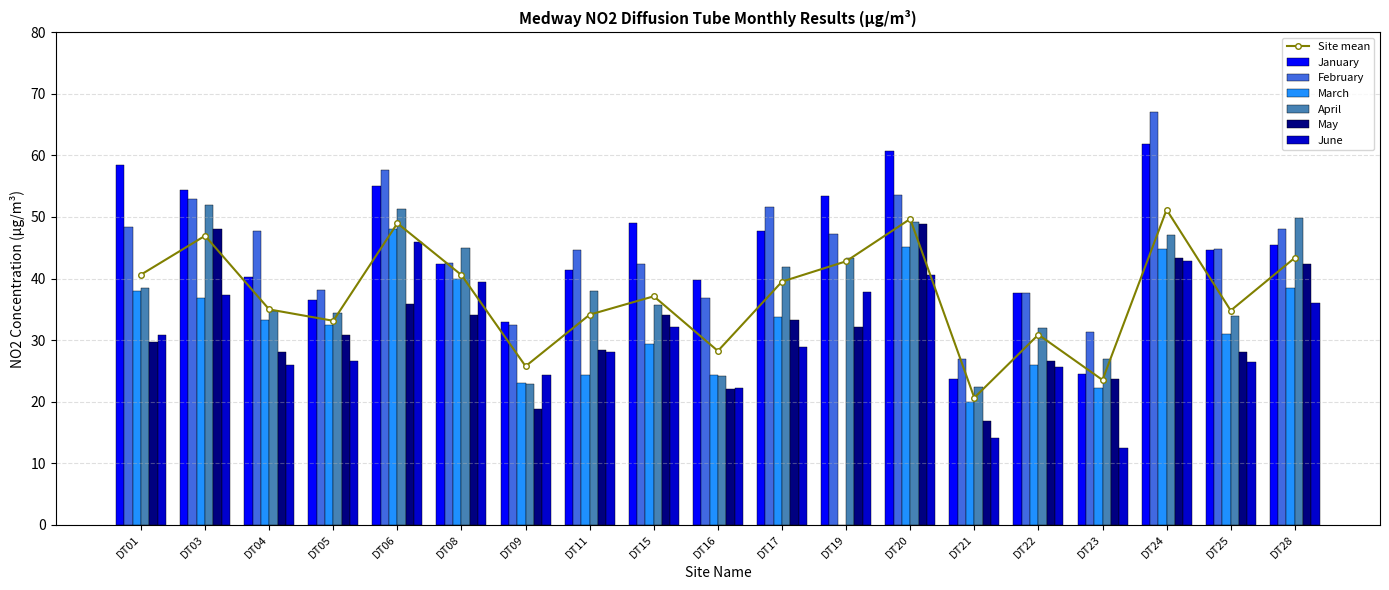

What is the highest value of the February series?

67.1